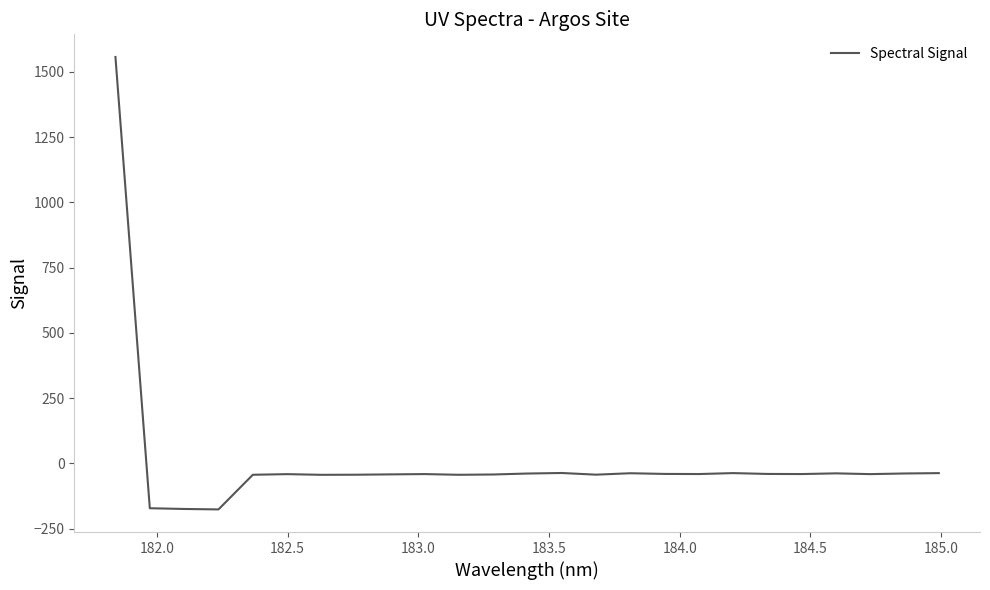

What is the difference between the maximum and minimum values?

1733.8